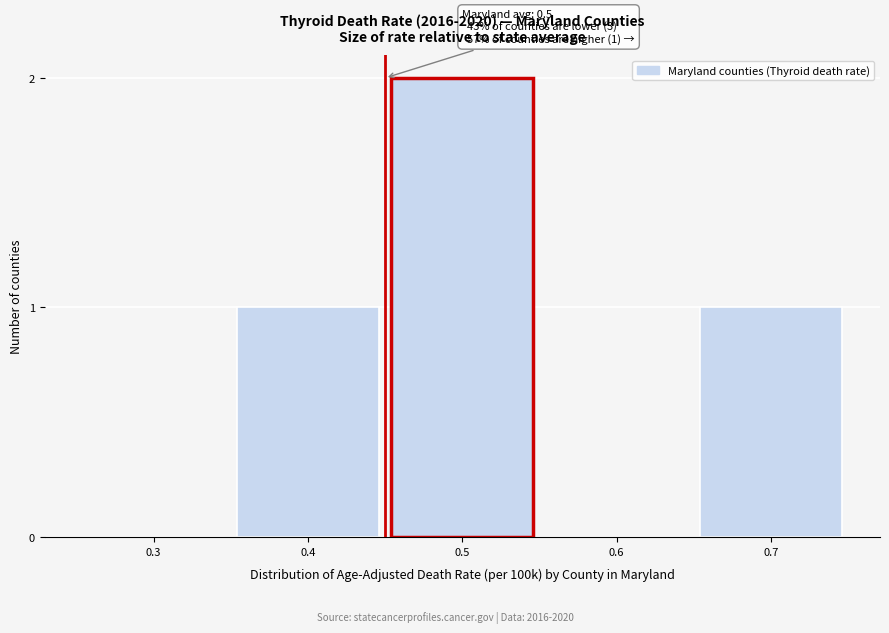

Reading left to right, extract all data points from this chart.

0.3=0	0.4=1	0.5=2	0.6=0	0.7=1